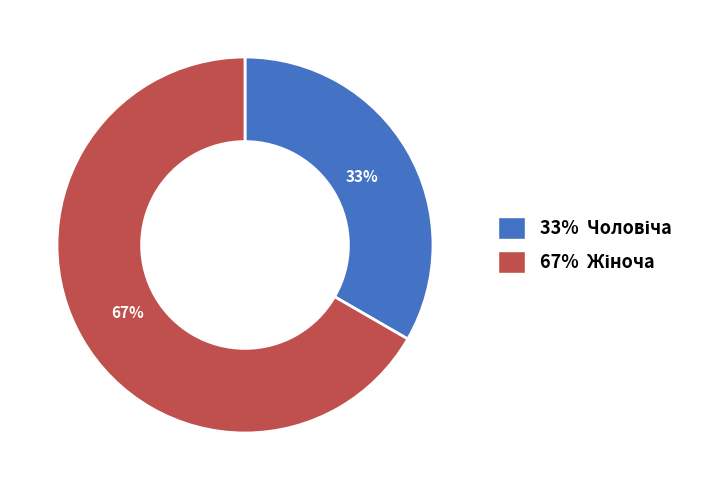

To the nearest percent, what is the average slice percentage?

50%